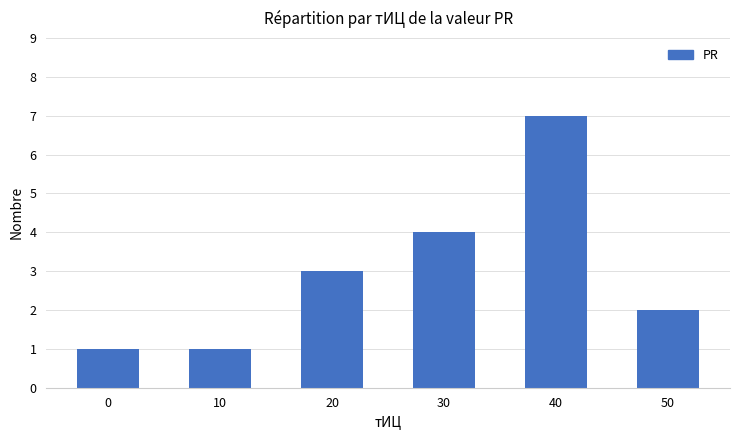

What is the average value?

3